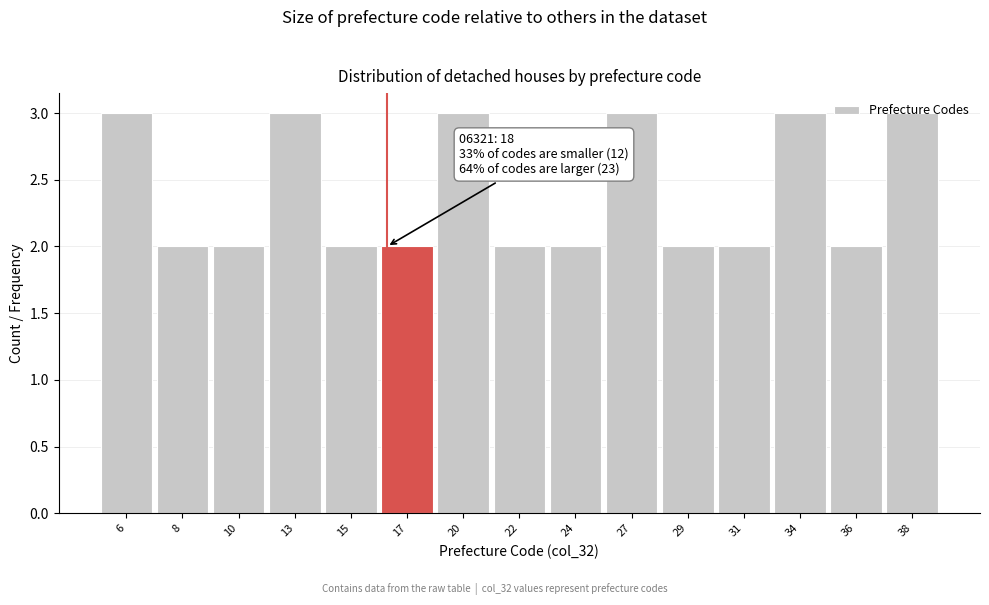

Approximately how many times larger is the value at 20 compared to 6?

1.0